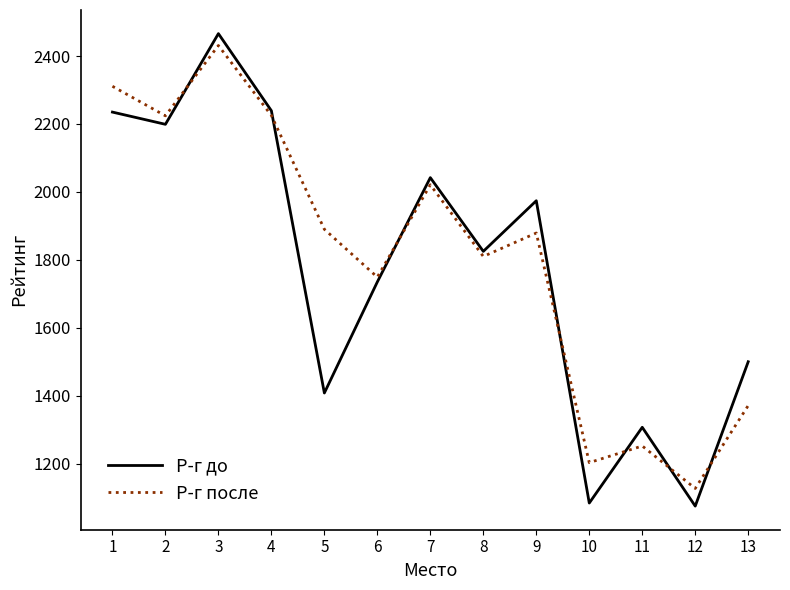

Which series changed the most between 2 and 8?

Р-г после